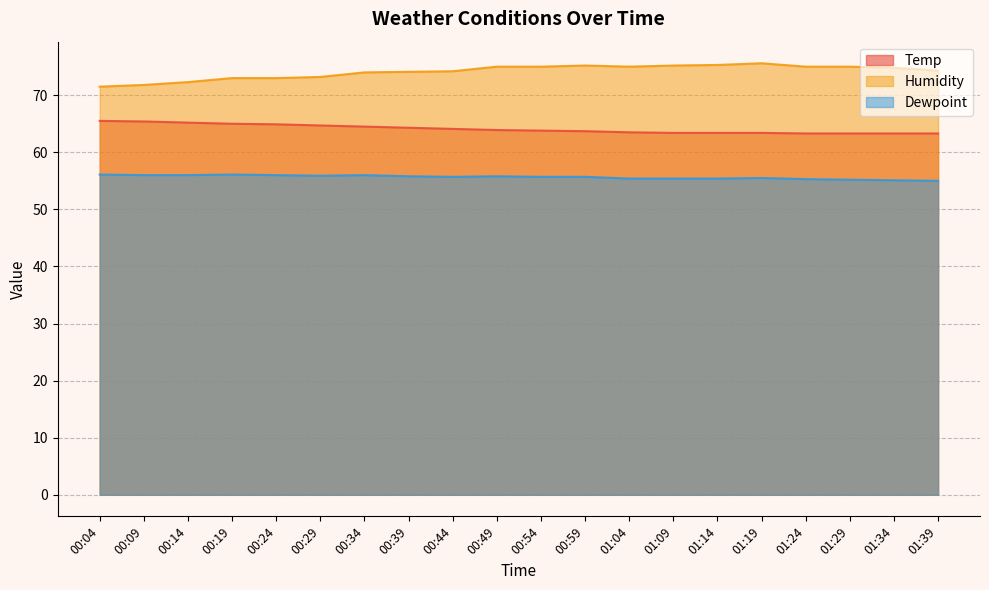

What is the difference between the highest and lowest values at 01:04?

19.6